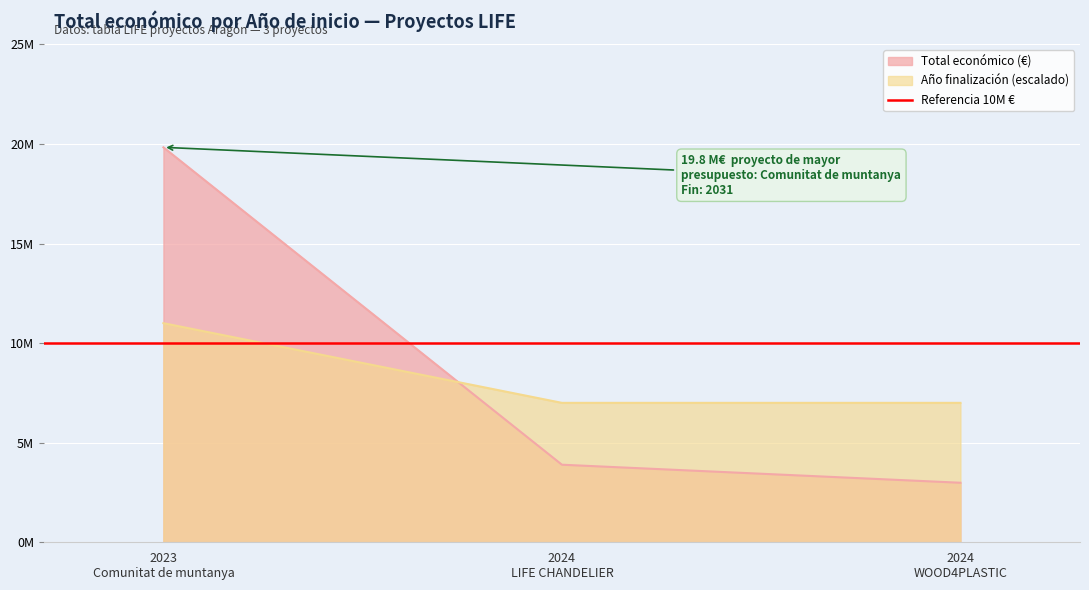

The Total económico series shows 9343774 at 2023. True or false?

False